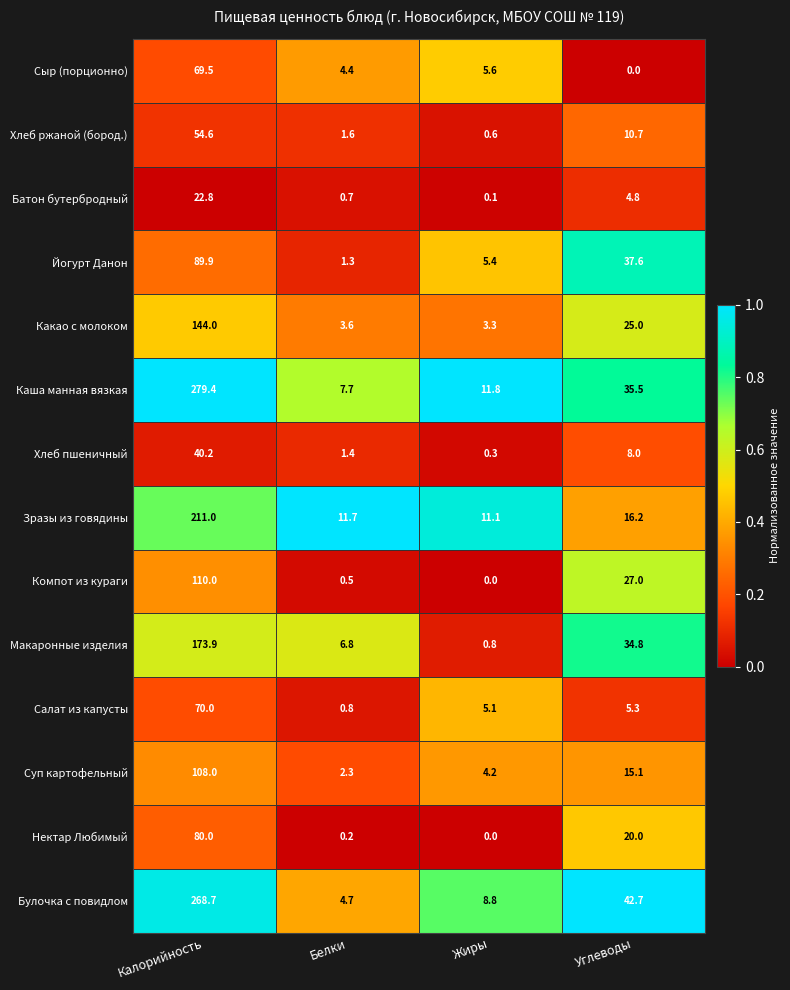

What is the highest value of the Макаронные изделия series?

173.9